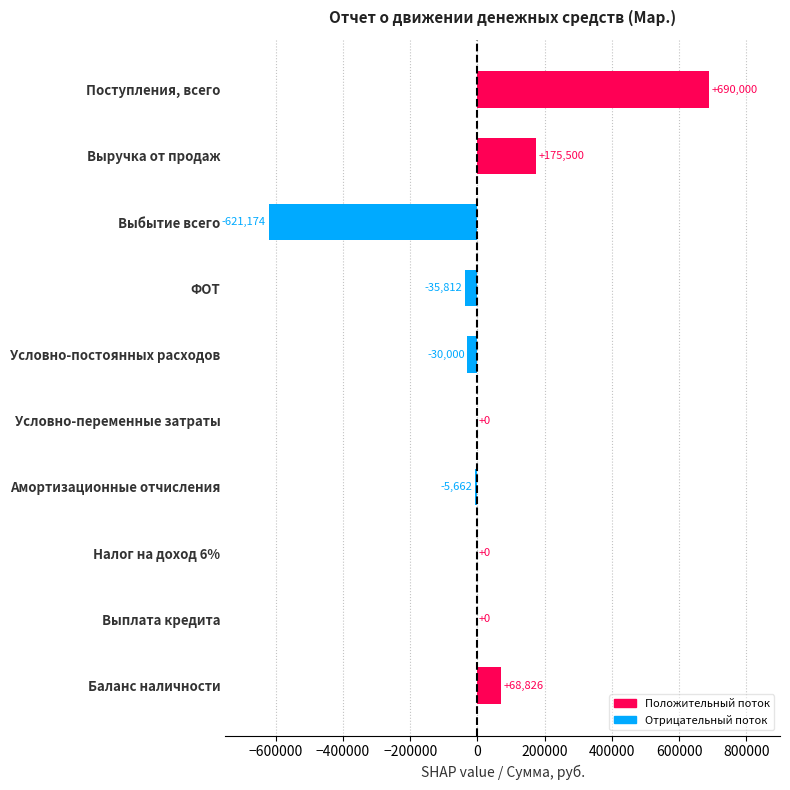

The value at Налог на доход 6% is 0.0. True or false?

True